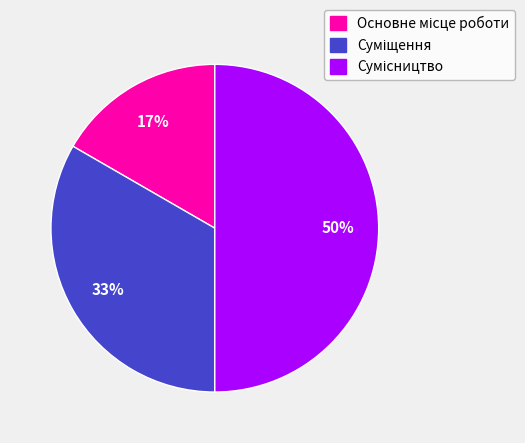

How many slices are in this pie chart?

3